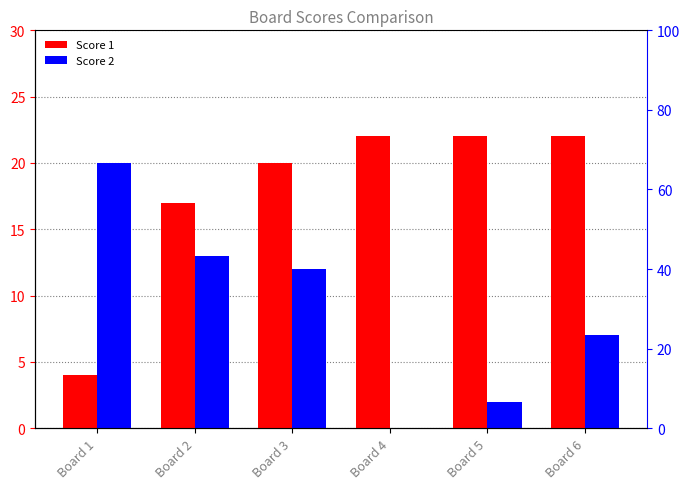

Reading left to right, transcribe all the data shown in this chart.

Score 1: Board 1=4	Board 2=17	Board 3=20	Board 4=22	Board 5=22	Board 6=22
Score 2: Board 1=20	Board 2=13	Board 3=12	Board 4=0	Board 5=2	Board 6=7